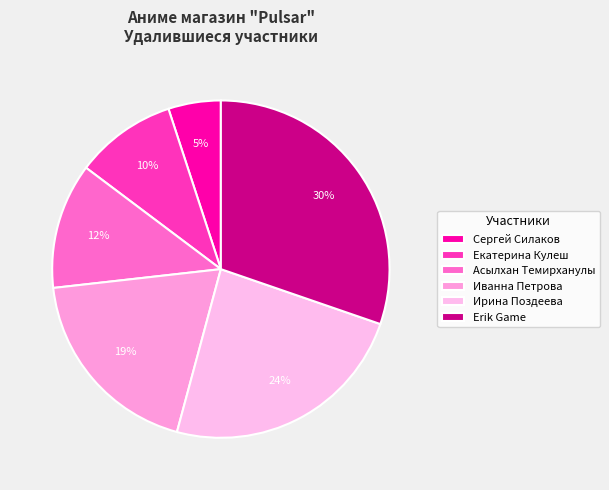

Approximately how many times larger is the value at Ирина Поздеева compared to Екатерина Кулеш?

2.5